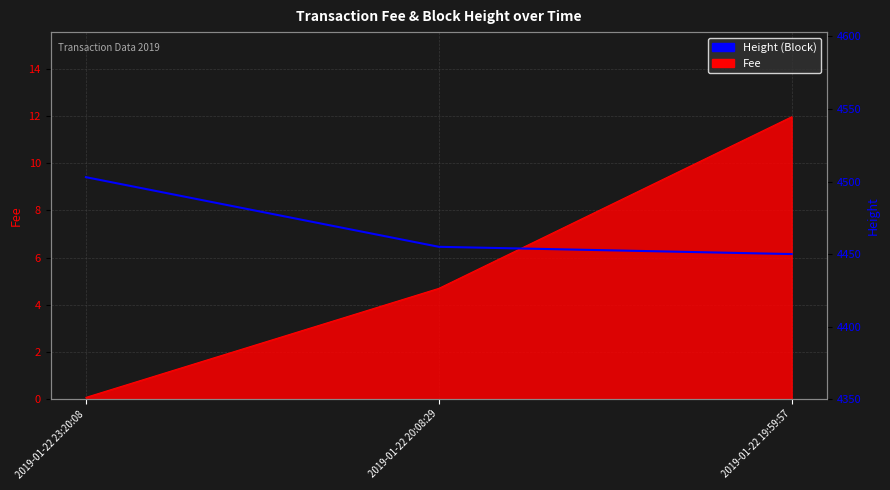

The value at 2019-01-22 19:59:57 is 4450. True or false?

True